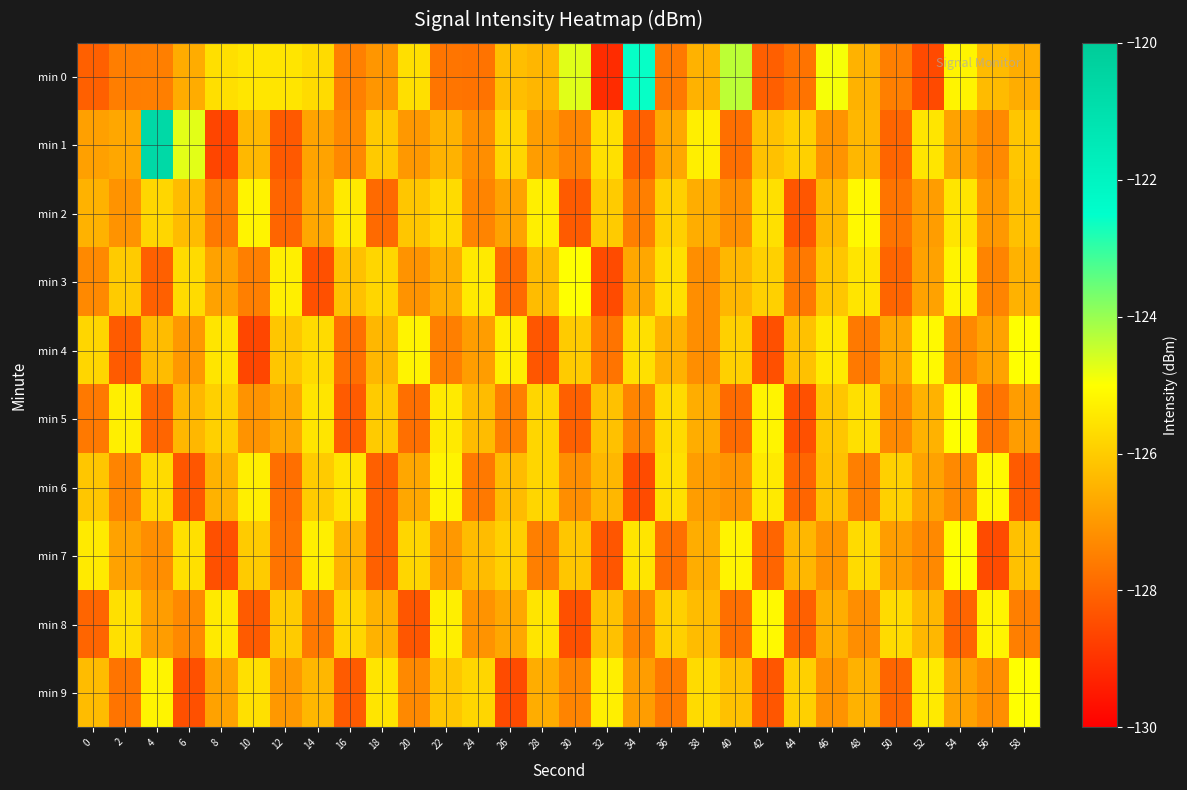

What is the difference between the highest and lowest values at 6?

3.7